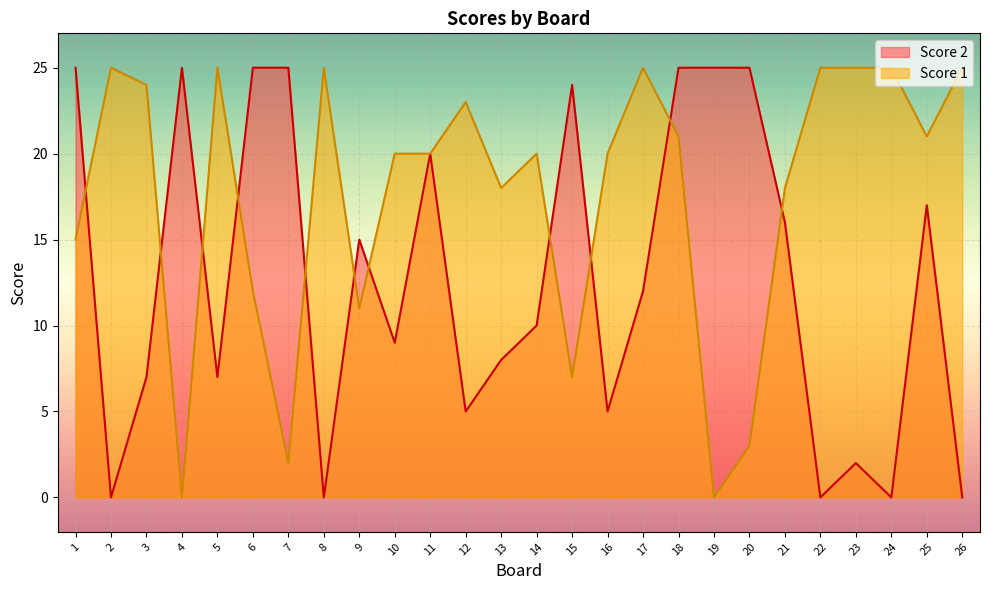

What is the difference between the maximum and minimum values in the Score 1 series?

25